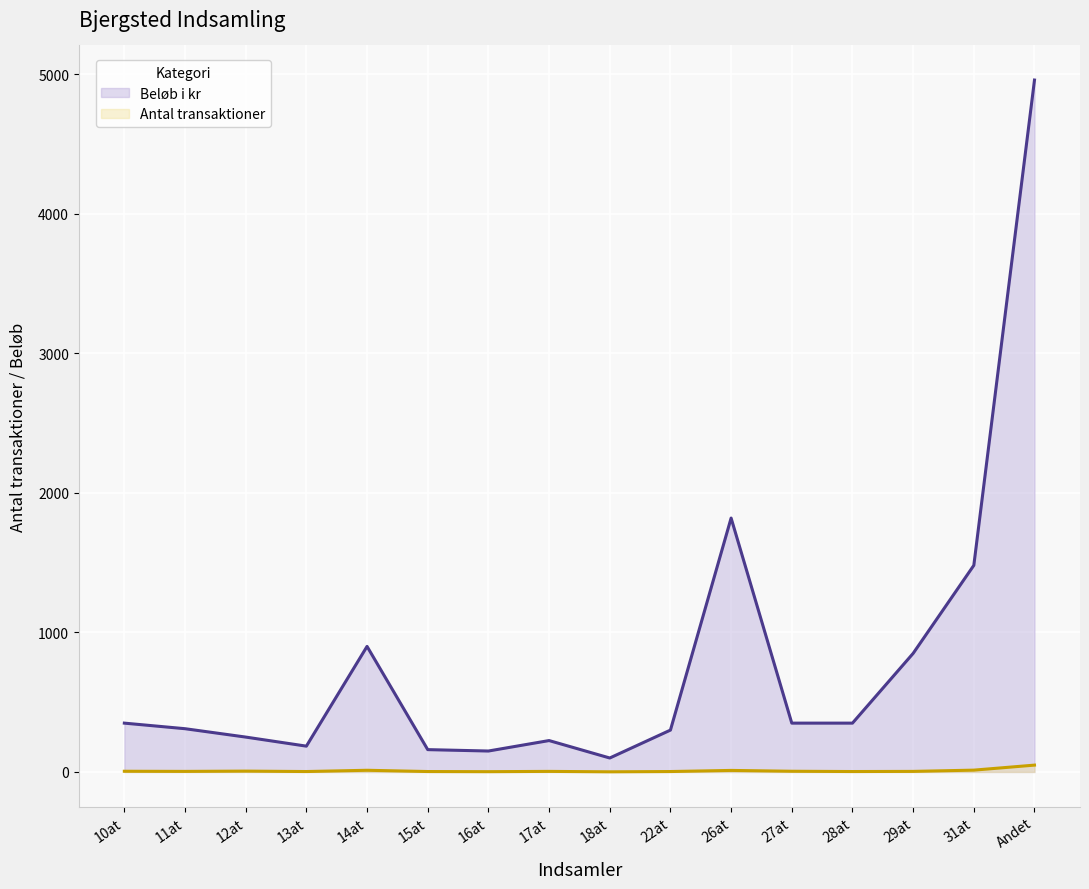

What is the total value across all series at 31at?

1494